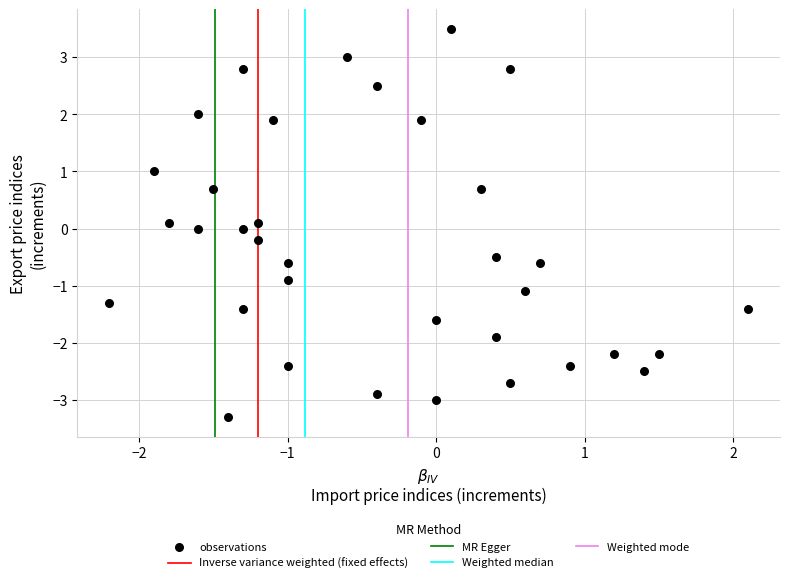

What is the range of X values (max minus min)?

4.3